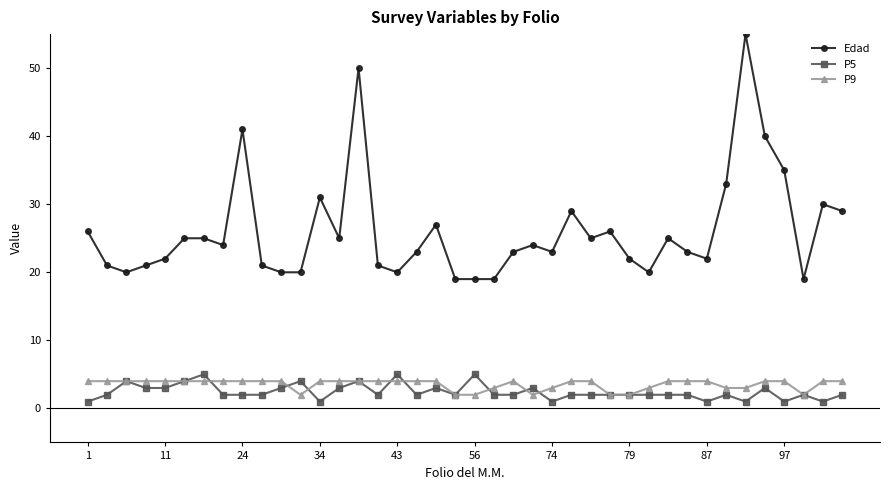

What is the value of the P9 point at the 34th from the left?

3